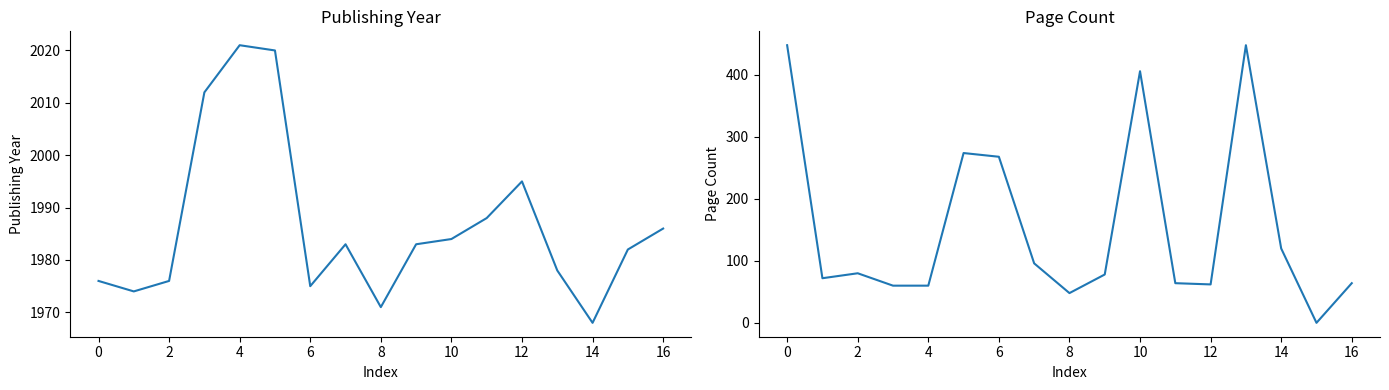

The value of publishingYear at 12 is 1995. True or false?

True